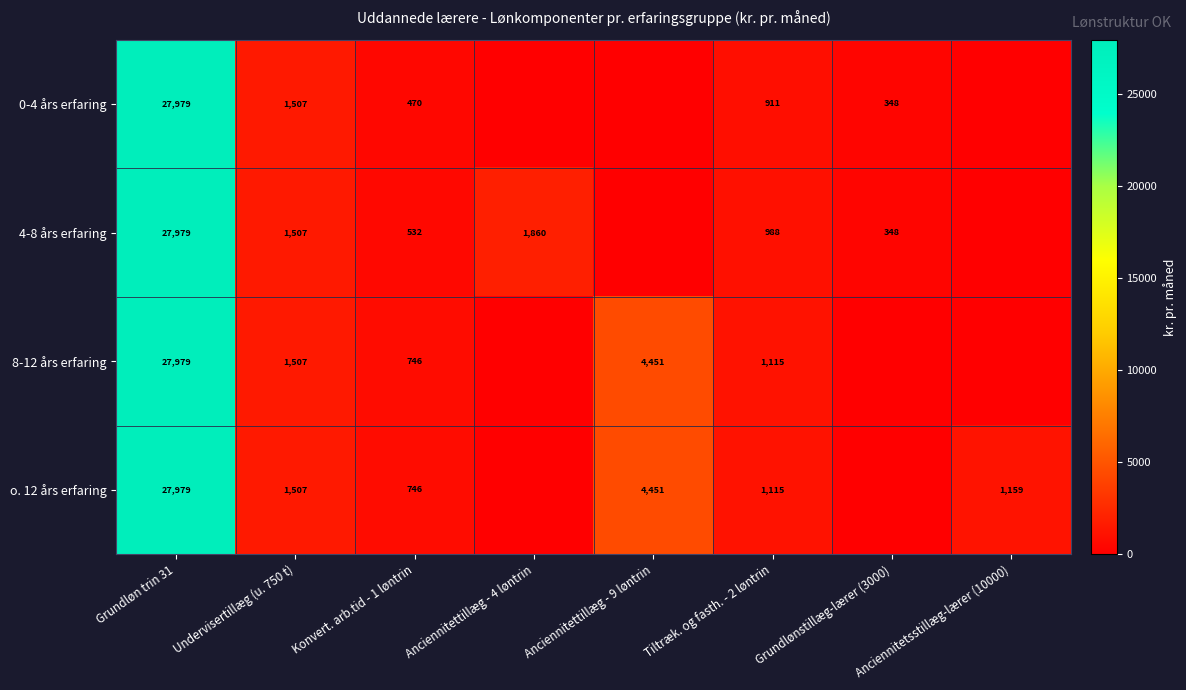

The value of 8-12 års erfaring at Tiltræk. og fasth. - 2 løntrin is 1843. True or false?

False